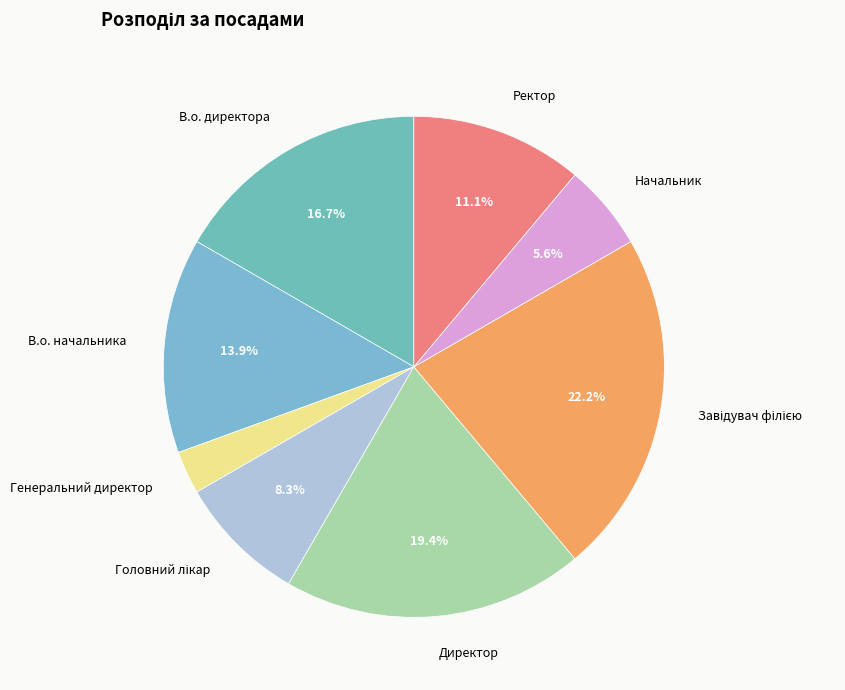

Does Генеральний директор account for over 50% of the chart?

No